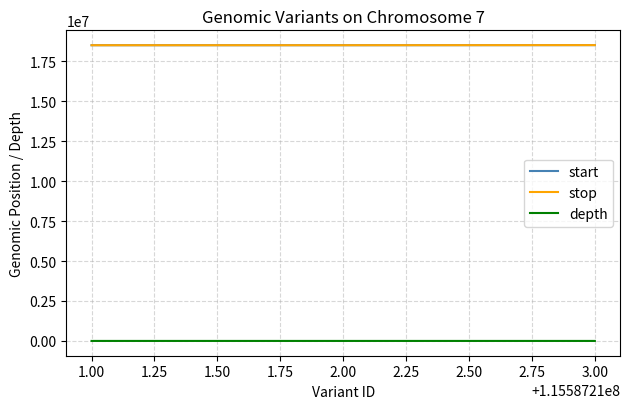

The start series shows 9587147 at 1.00. True or false?

False